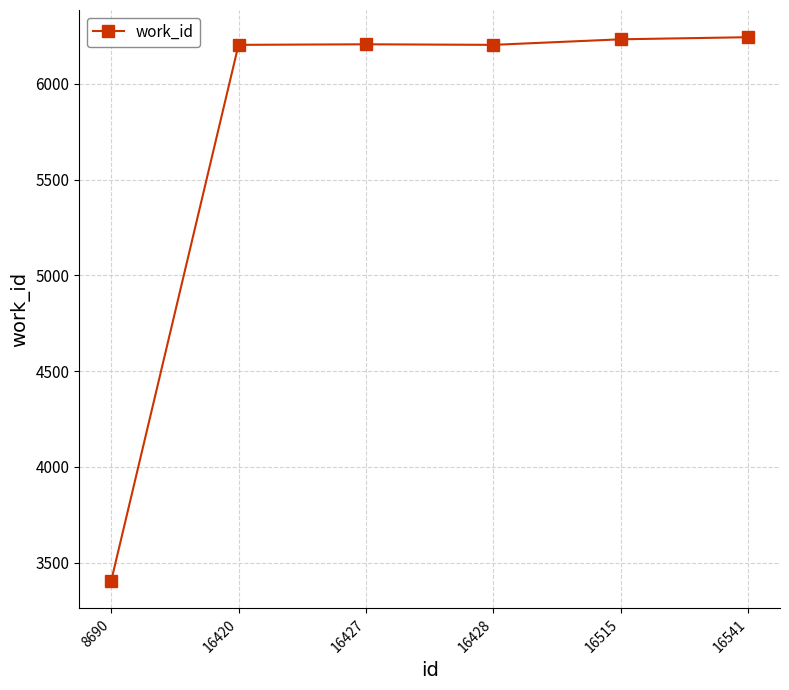

What is the maximum value shown in the chart?

6243